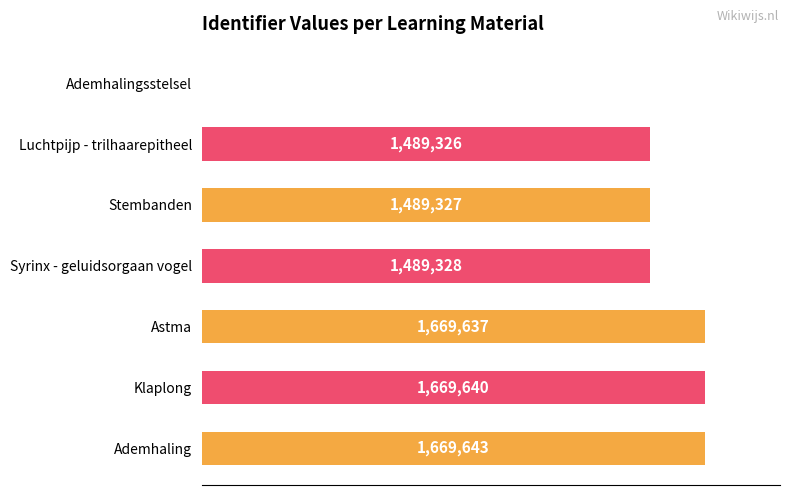

What is the difference between the second highest and minimum values?

1669640